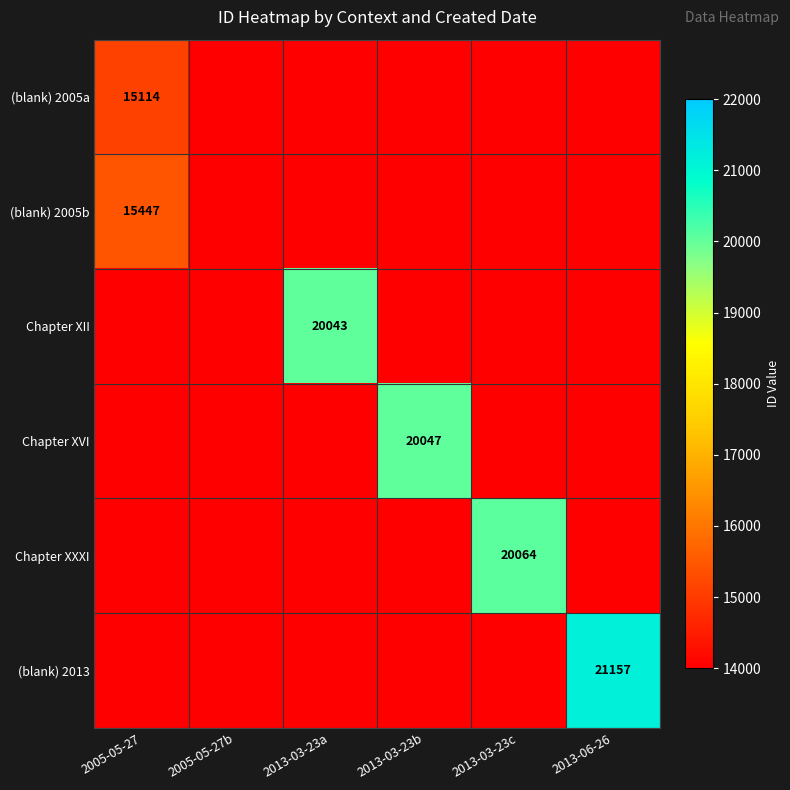

The (blank) 2005b series shows 15447 at 2005-05-27. True or false?

True